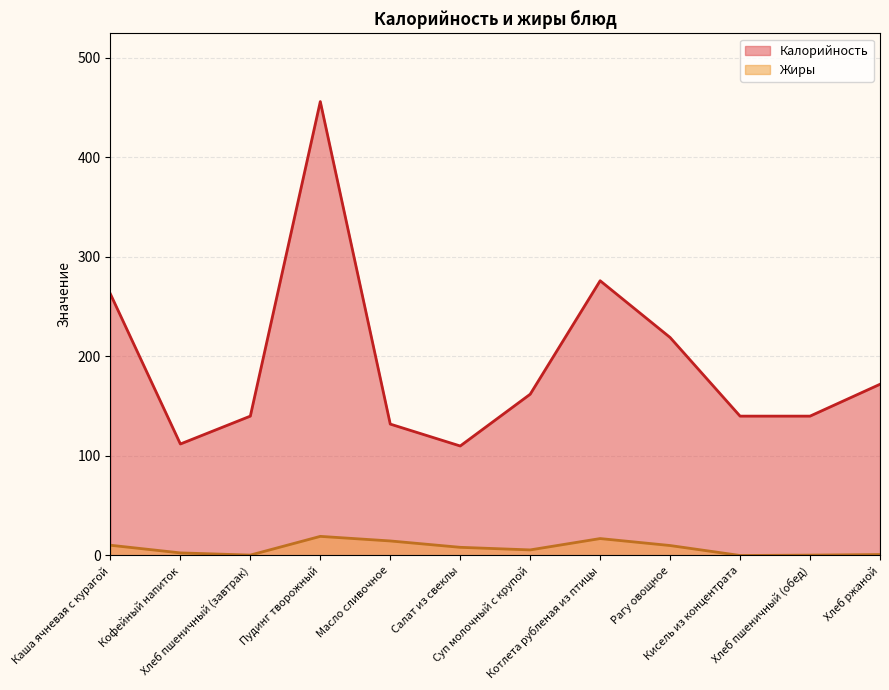

How many lines are shown in the chart?

2